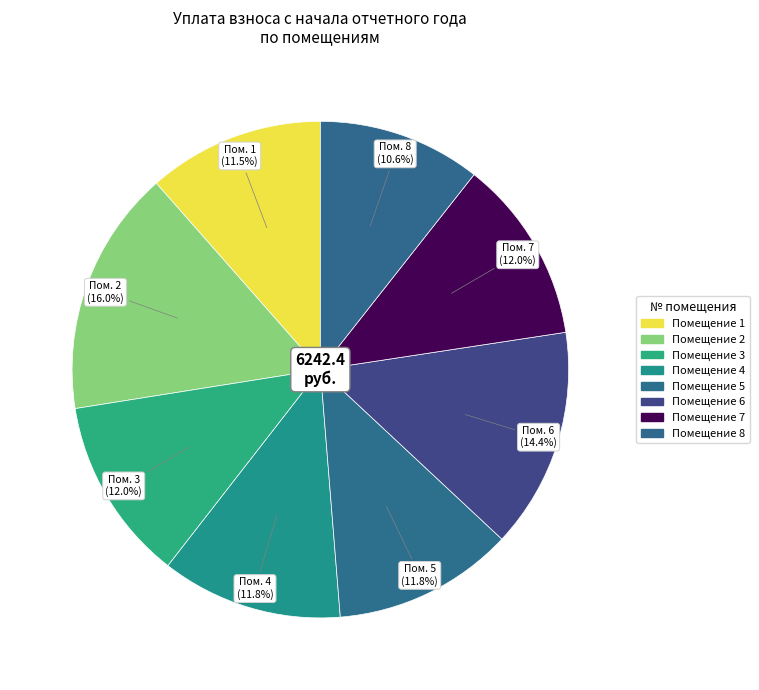

How many slices are in this pie chart?

8